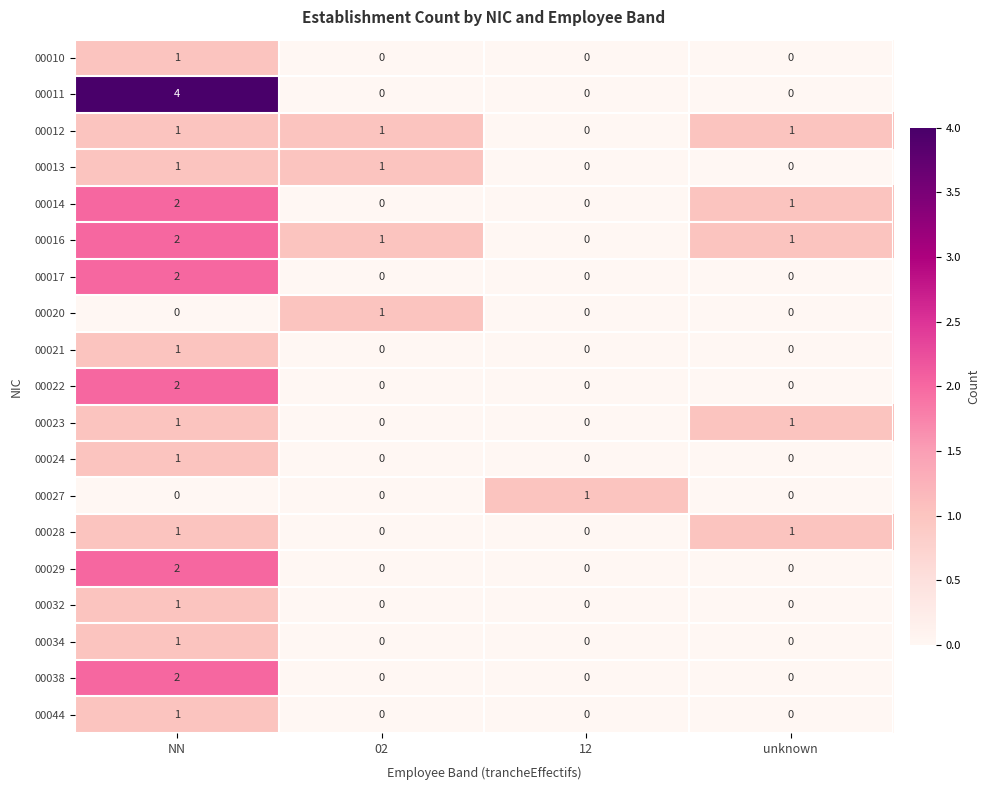

Between NN and 02, which series saw the biggest shift?

00011